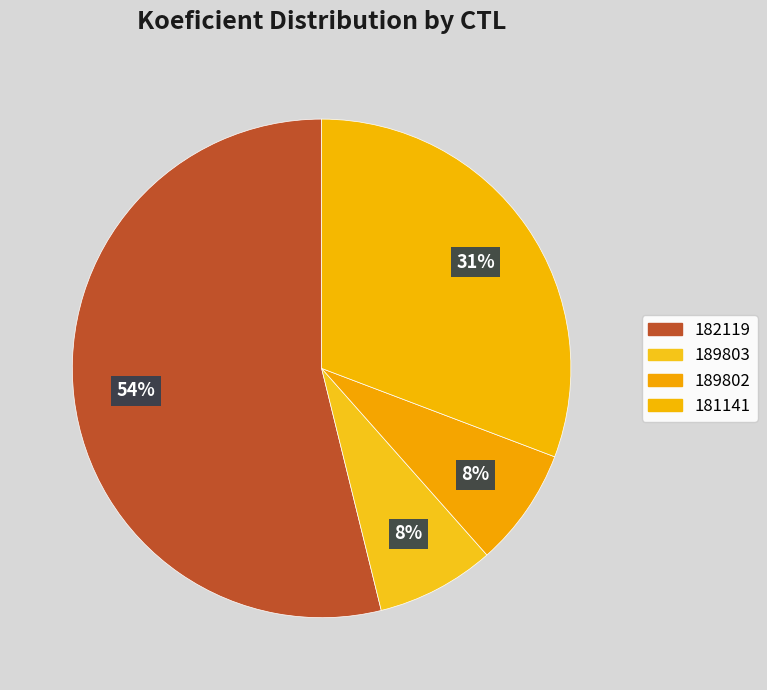

Which category has the biggest portion of the pie?

182119